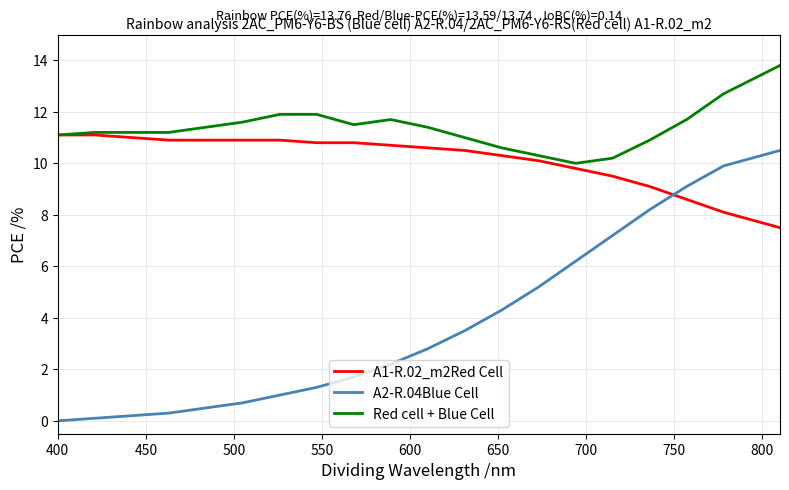

True or false: A2-R.04Blue Cell and Red cell + Blue Cell cross at least once.

False